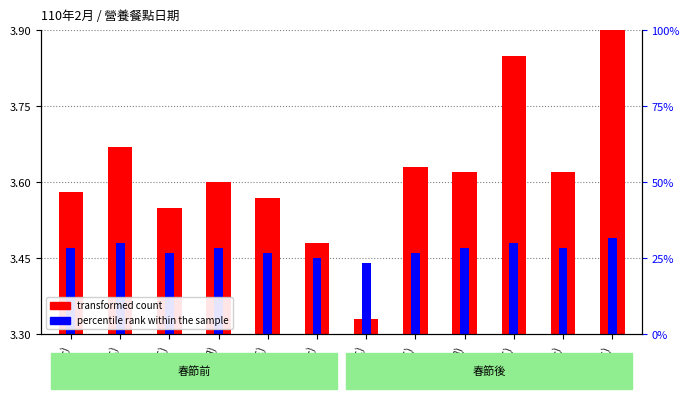

Is the value of transformed count at 17(三) greater than the value of percentile rank within the sample at 18(四)?

Yes